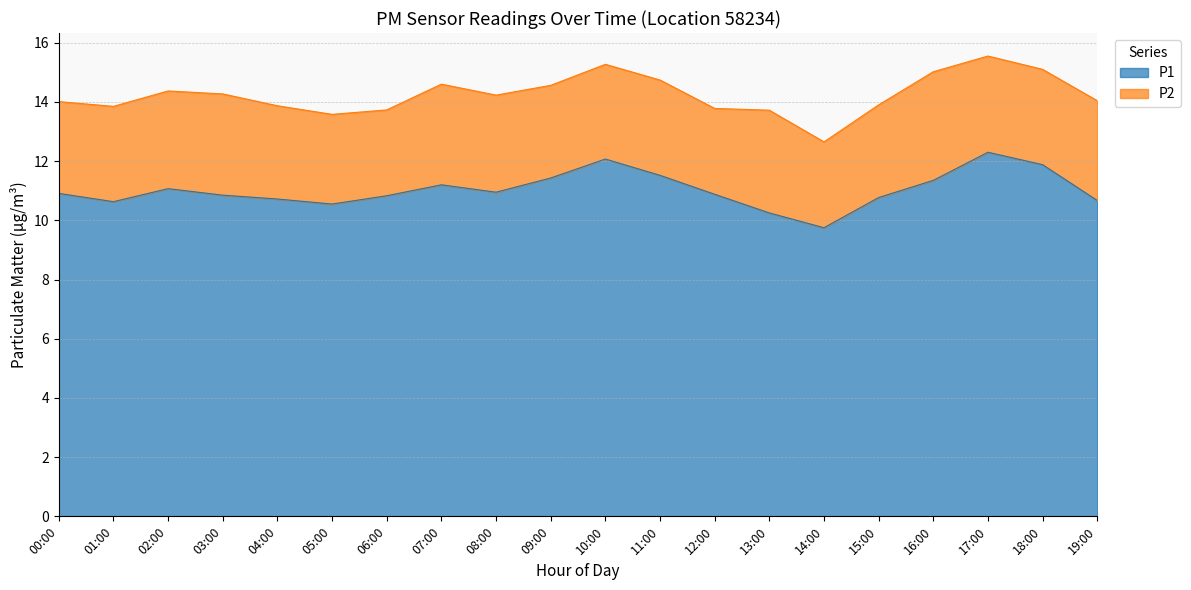

Between 11:00 and 09:00, which is larger?

11:00